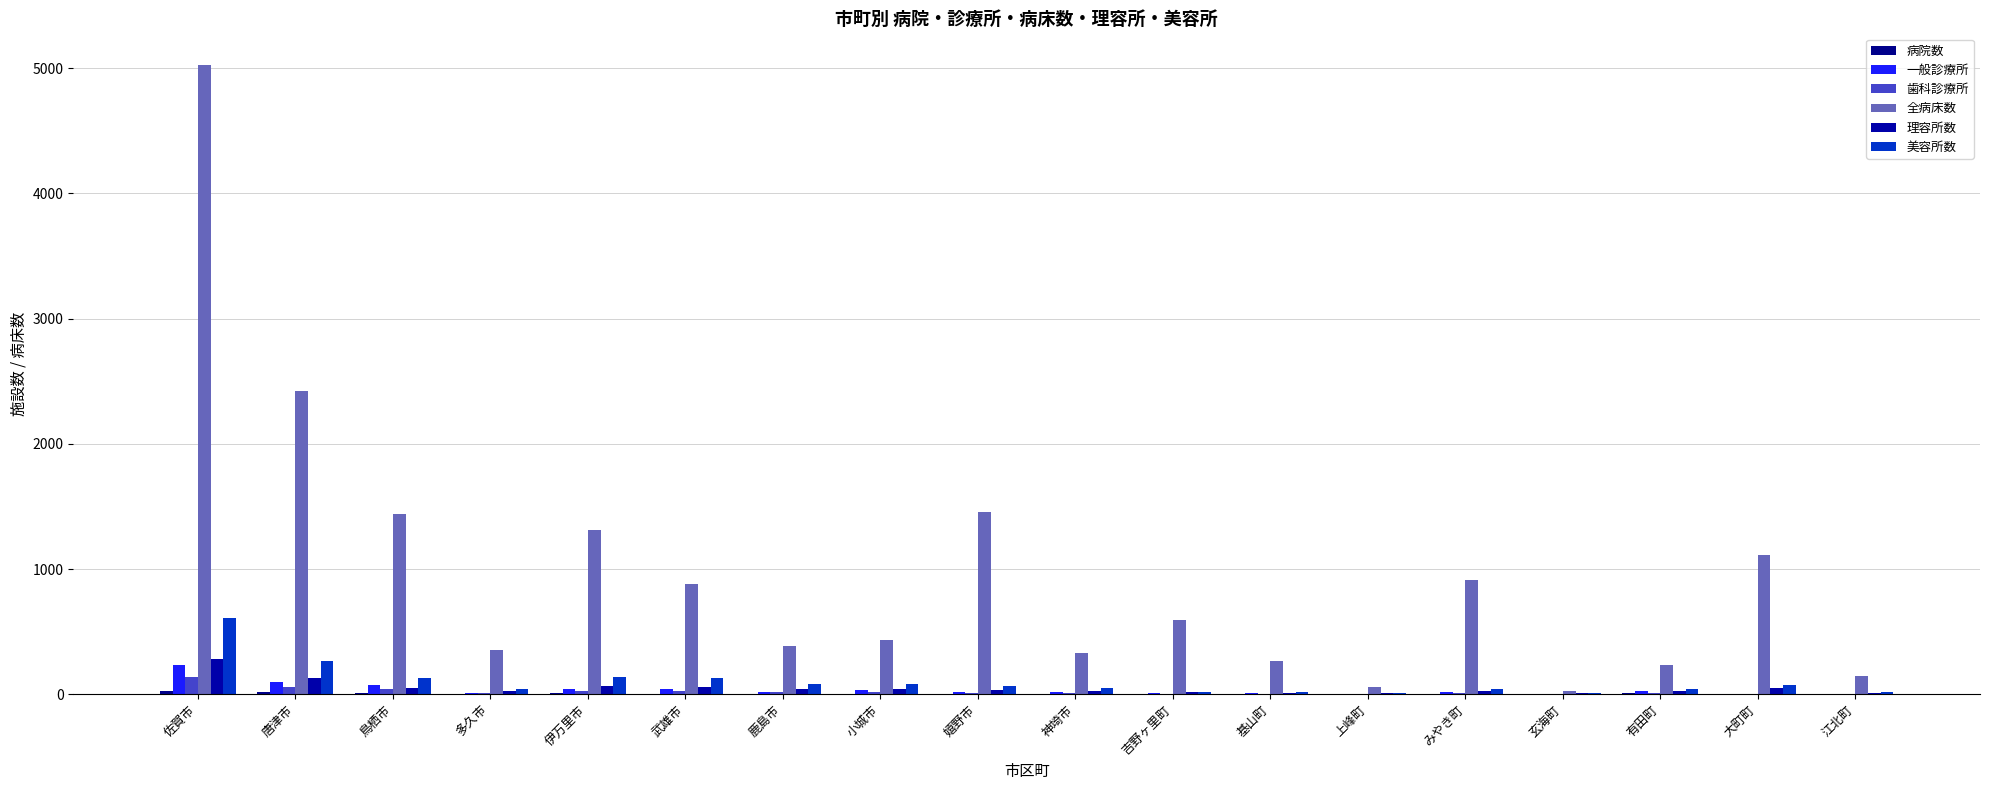

At which label does 美容所数 reach its peak?

佐賀市